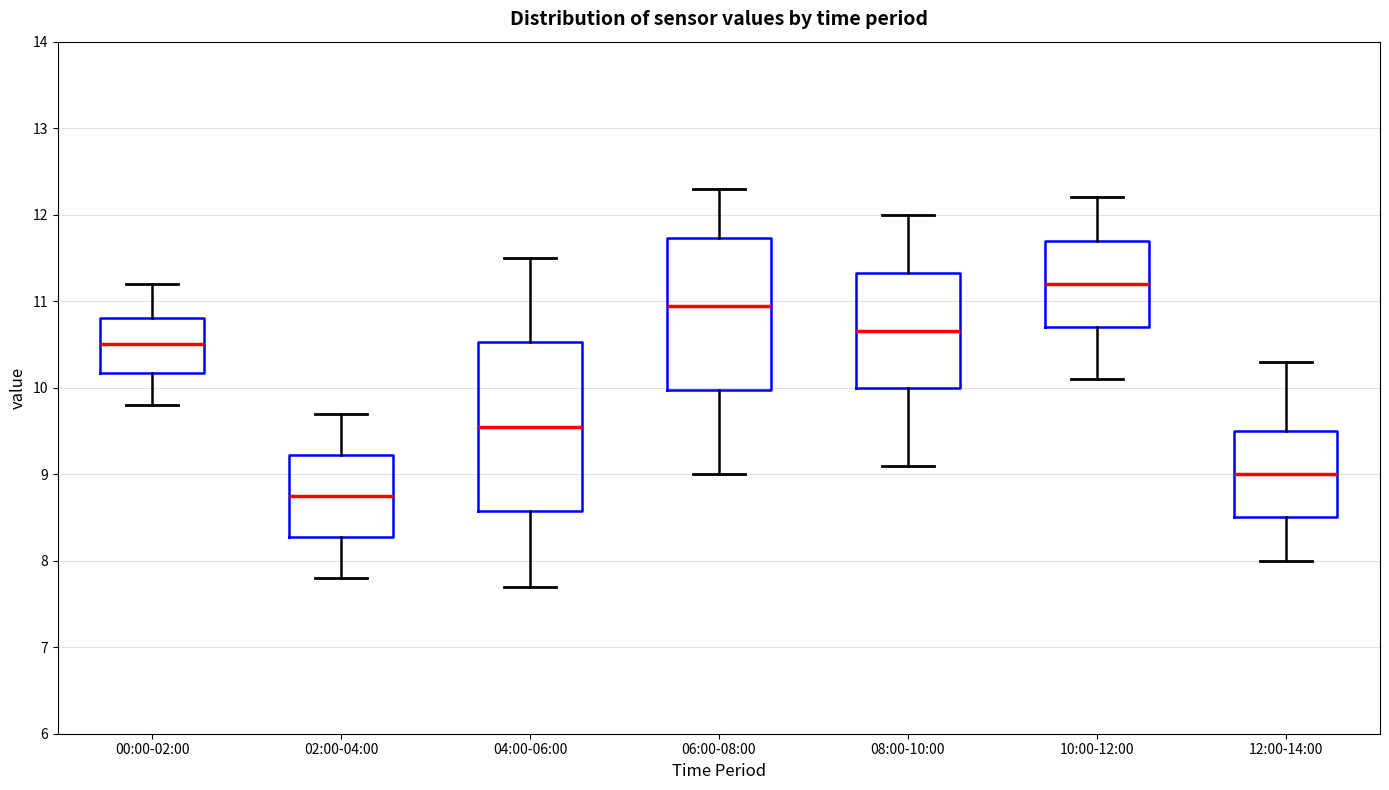

Which box has the highest median line?

10:00-12:00